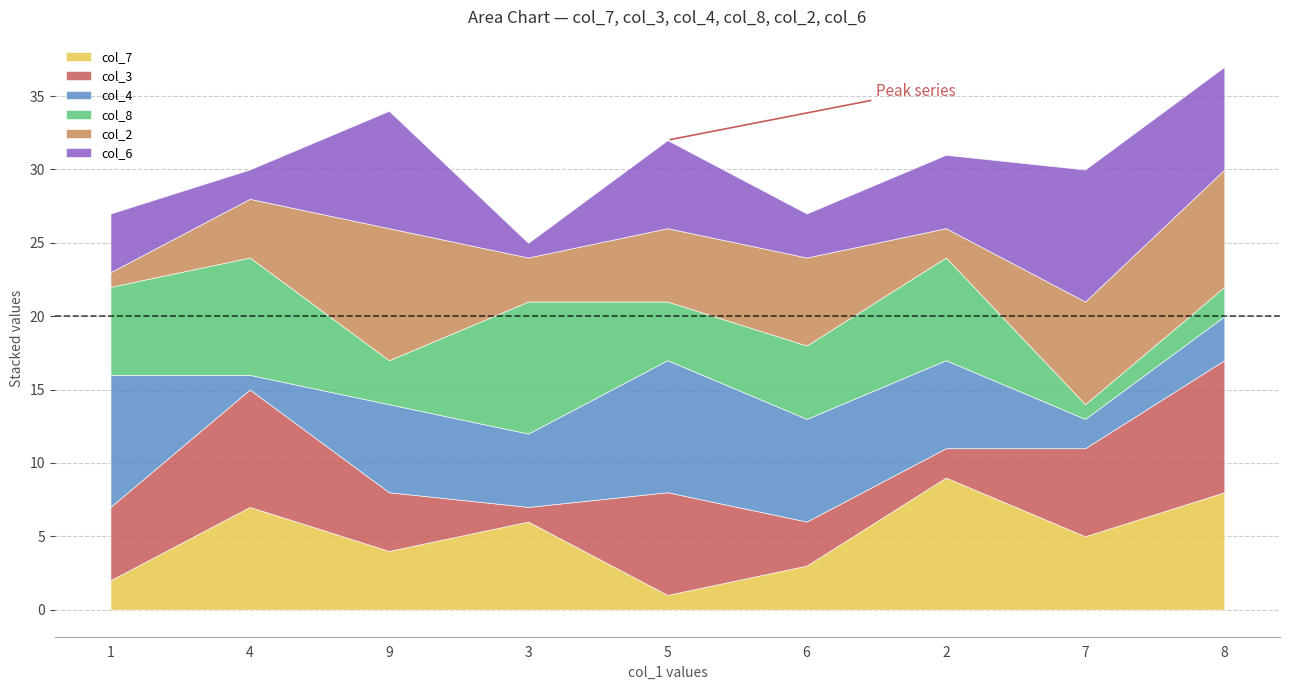

What is the label of the 6th point from the right?

3